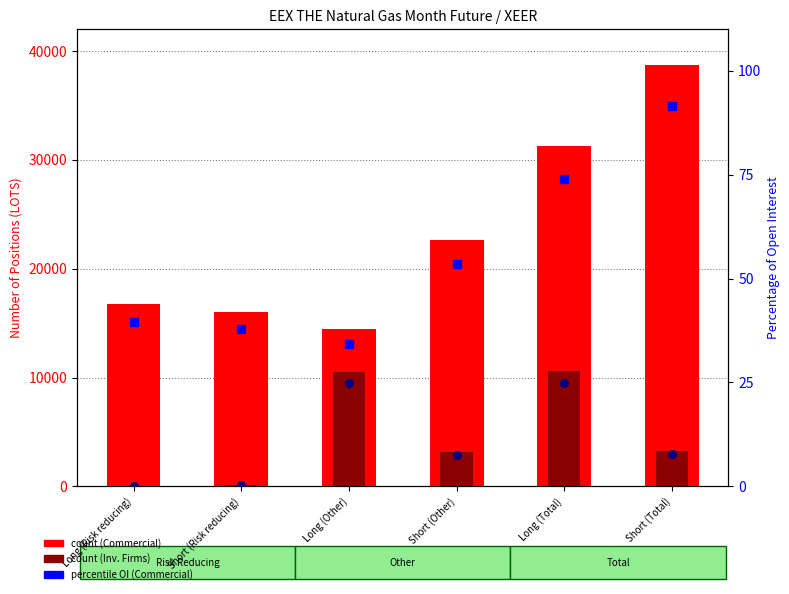

What is the total value across all series at Long (Total)?

41946.9